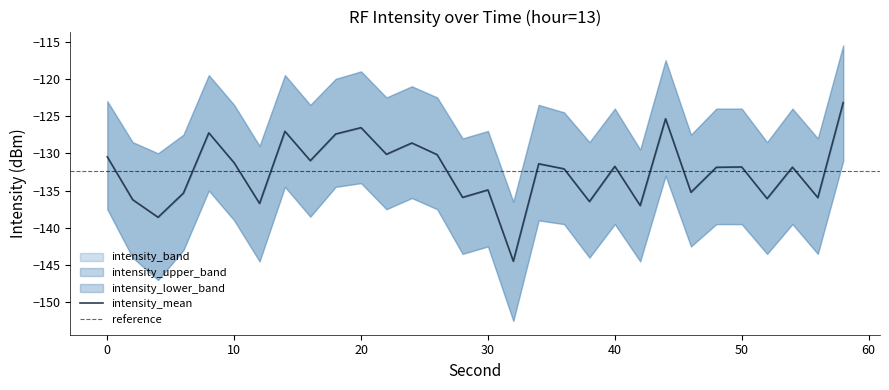

True or false: intensity_upper has a value of -127.5 at 46.

True